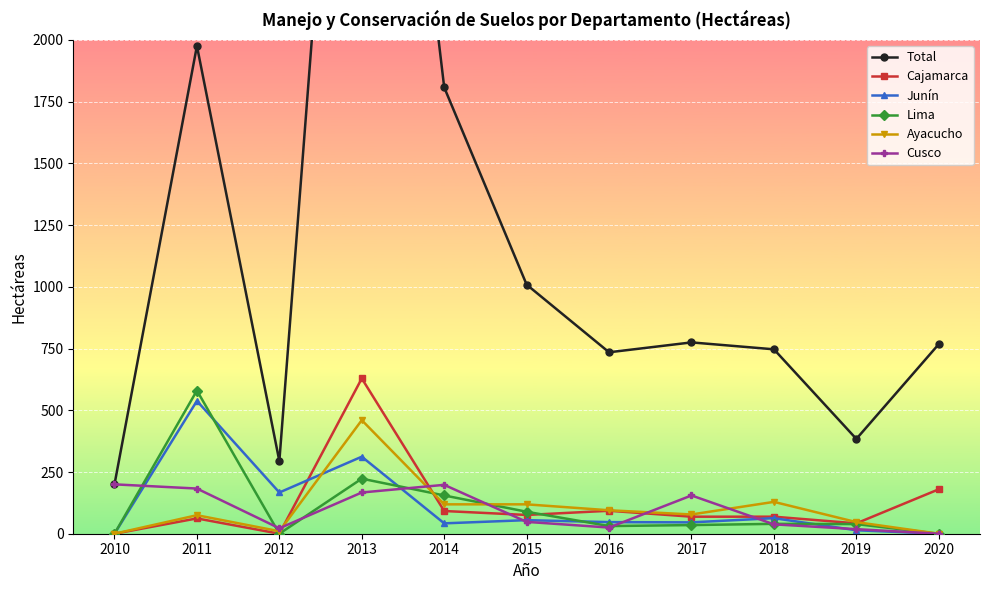

What is the difference between the Lima values at 2012 and 2017?

35.0